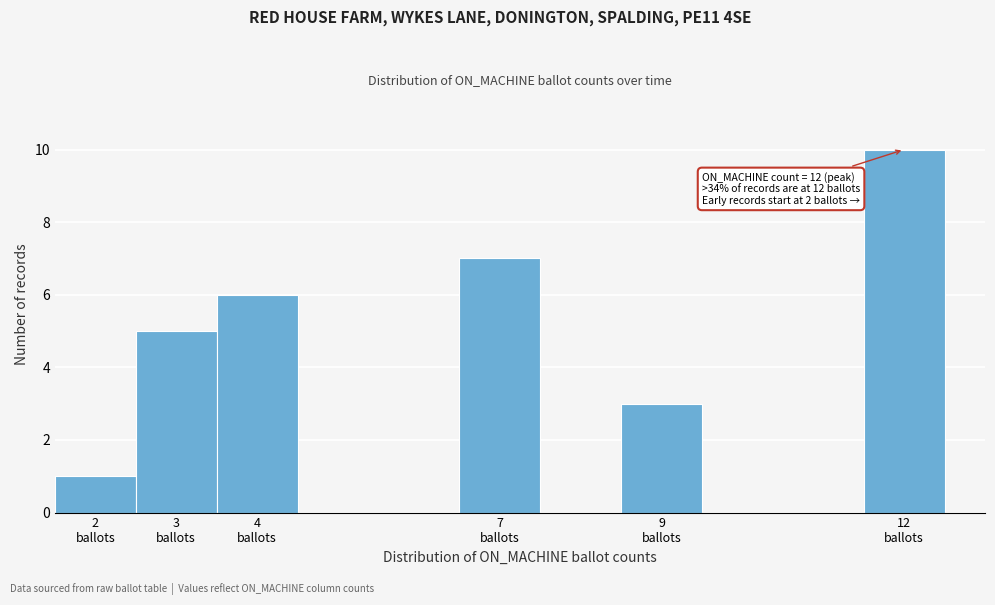

Over which range of the x-axis is the bar tallest?

11.5 to 12.5